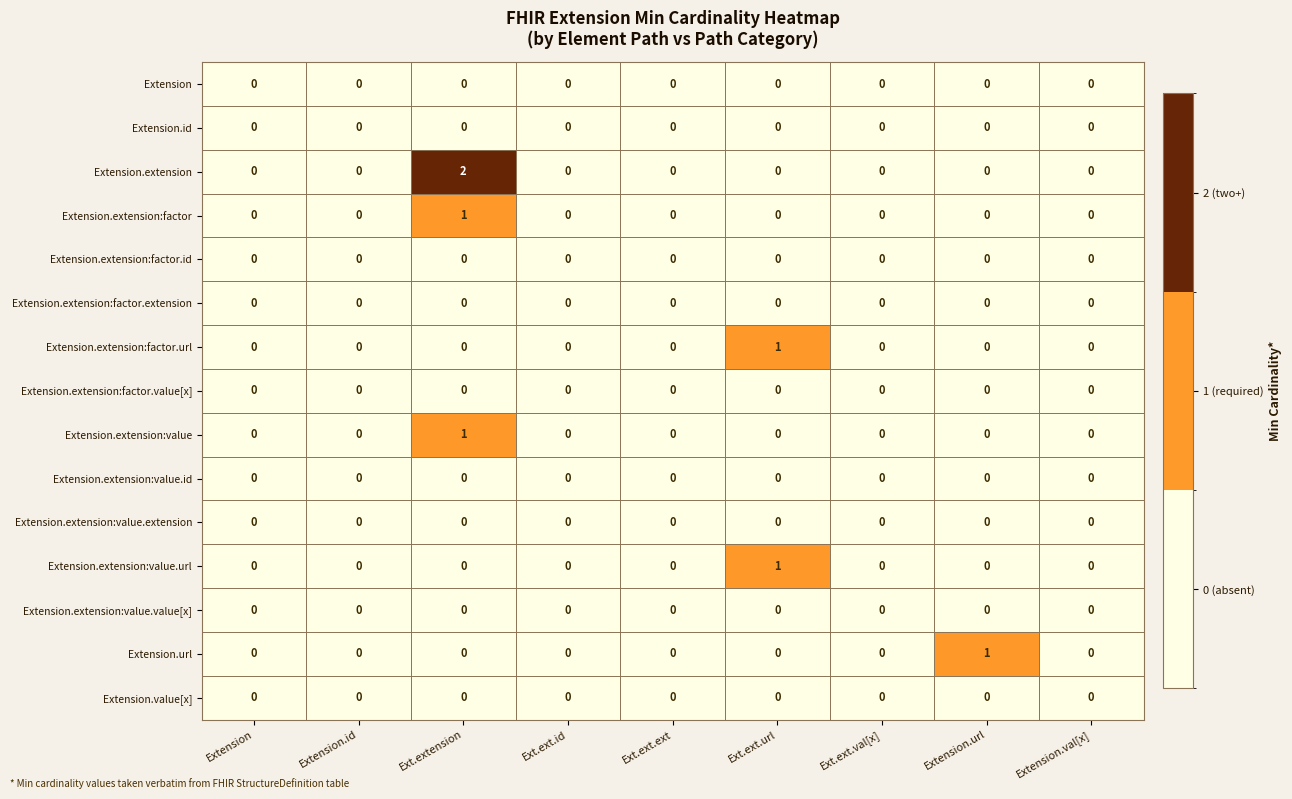

Which category has the highest value across all series?

Ext.extension